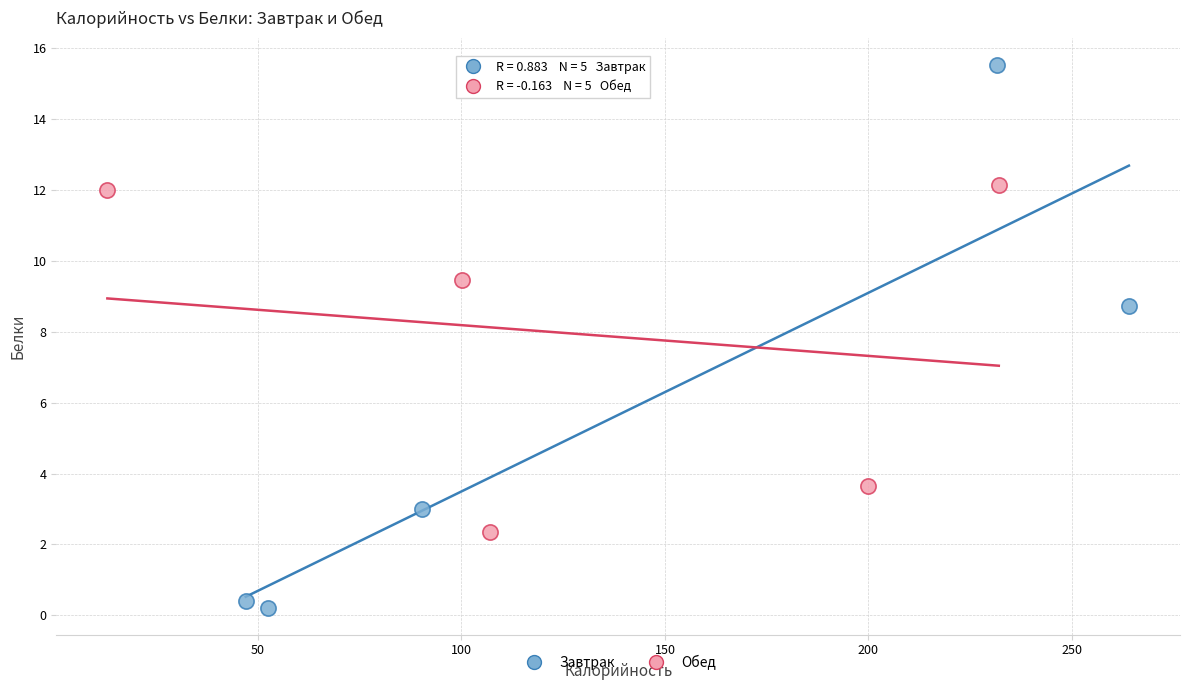

Which series contains the highest Y value?

Завтрак